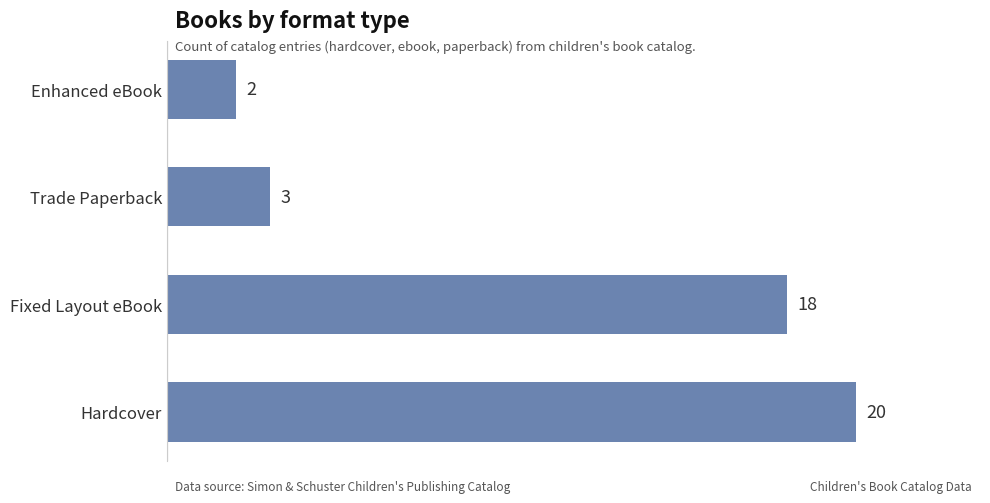

The value at Hardcover is 10. True or false?

False